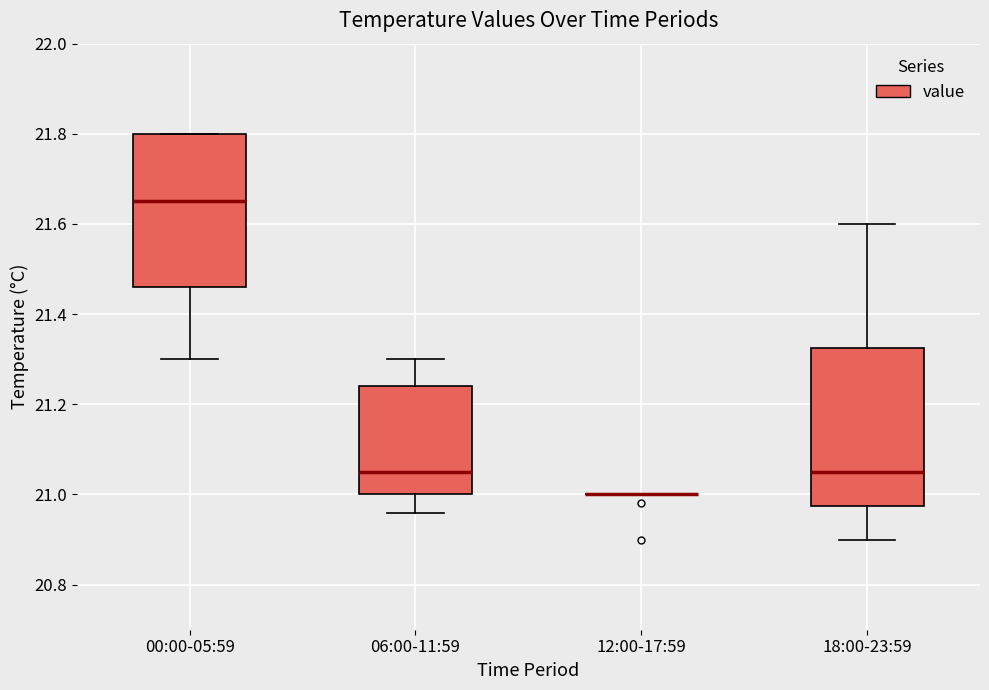

Where does the lower whisker of the box for 00:00-05:59 end on the y-axis? The values are not printed on the chart, so give them approximately, as read against the axis.

21.30